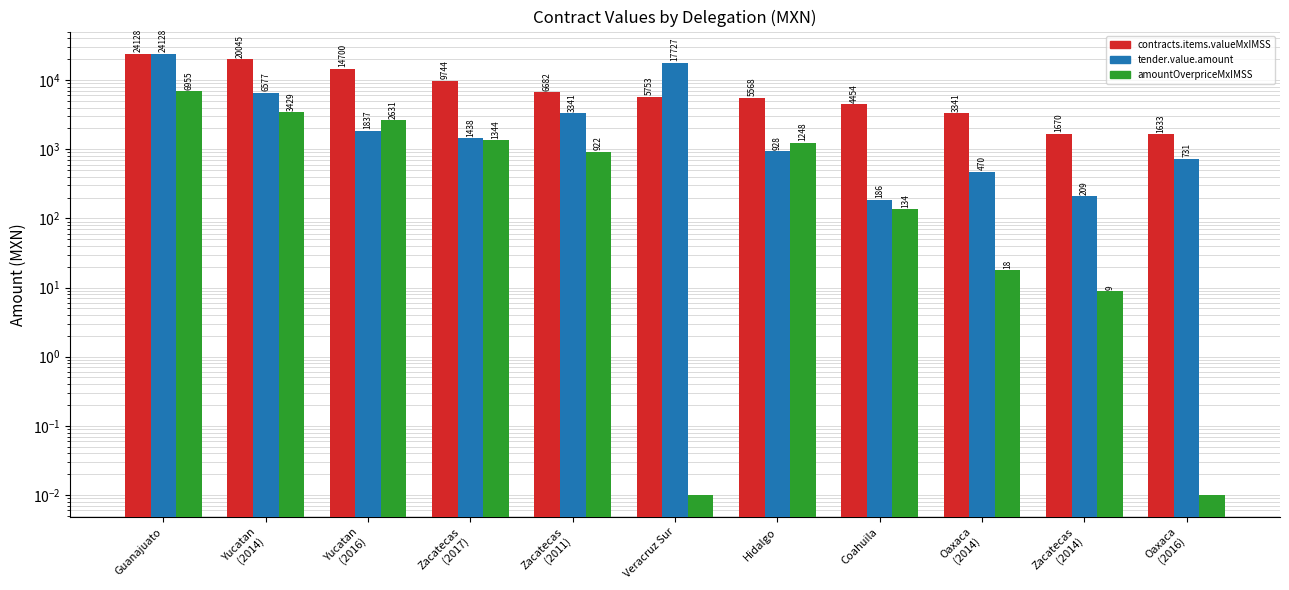

Which category has the lowest value across all series?

Veracruz Sur